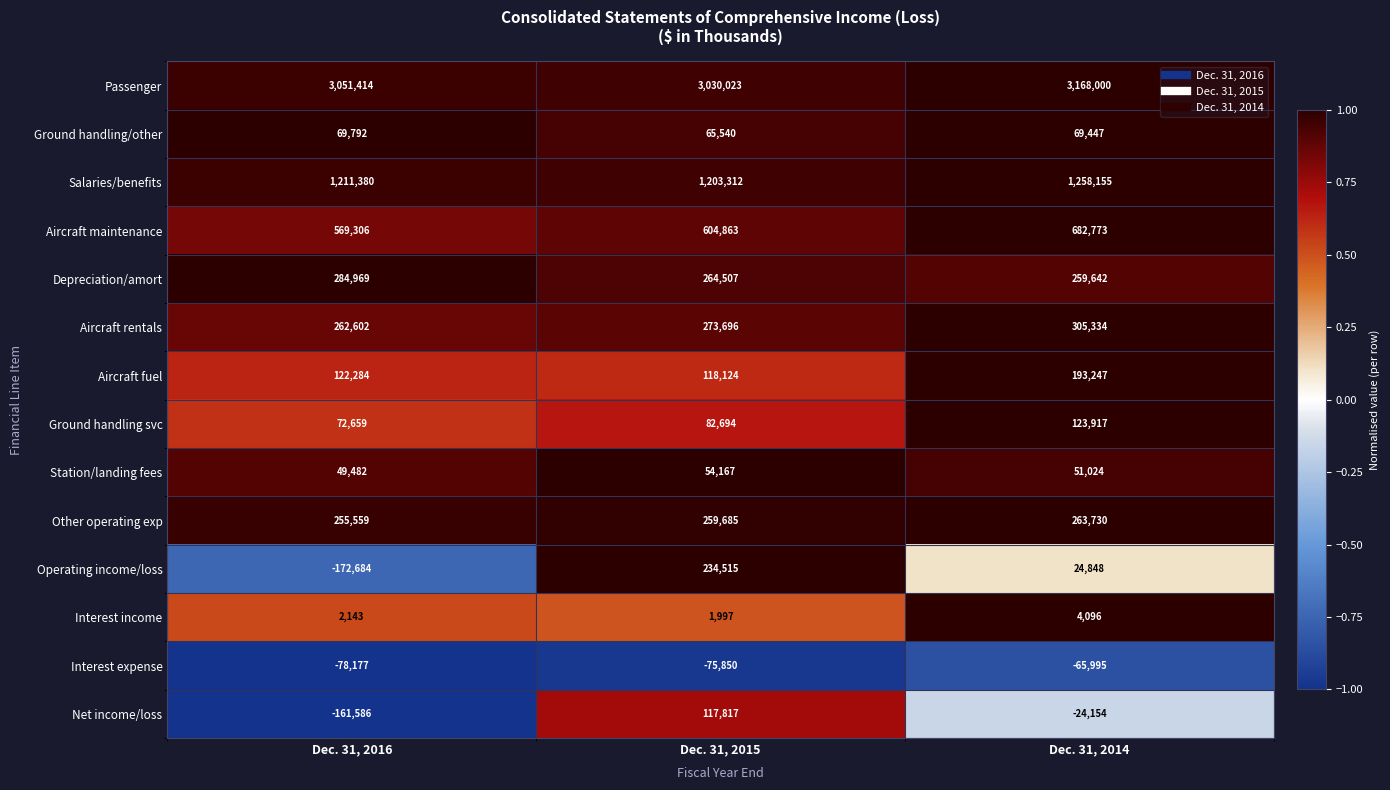

How many Net income/loss values are between -161586 and 117817?

3